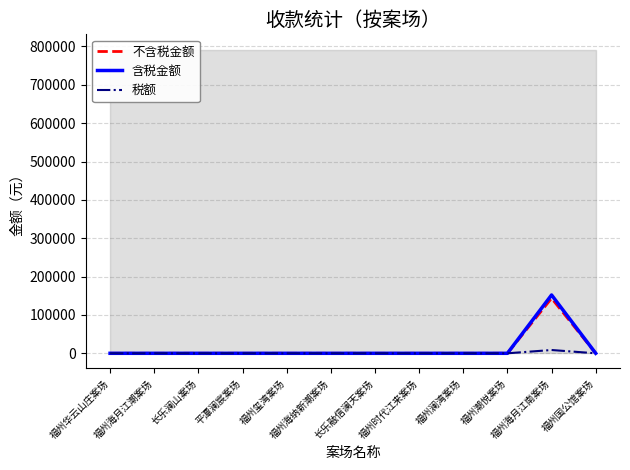

Reading left to right, list all the values displayed in this chart.

不含税金额: 福州华云山庄案场=0.0	福州海月江潮案场=0.0	长乐澜山案场=0.0	平潭澜宸案场=0.0	福州玺湾案场=0.0	福州海纳新潮案场=0.0	长乐融信澜天案场=0.0	福州时代江来案场=0.0	福州澜湾案场=0.0	福州潮悦案场=0.0	福州海月江南案场=143476.6	福州国公馆案场=0.0
含税金额: 福州华云山庄案场=0.0	福州海月江潮案场=0.0	长乐澜山案场=0.0	平潭澜宸案场=0.0	福州玺湾案场=0.0	福州海纳新潮案场=0.0	长乐融信澜天案场=0.0	福州时代江来案场=0.0	福州澜湾案场=0.0	福州潮悦案场=0.0	福州海月江南案场=152085.2	福州国公馆案场=0.0
税额: 福州华云山庄案场=0.0	福州海月江潮案场=0.0	长乐澜山案场=0.0	平潭澜宸案场=0.0	福州玺湾案场=0.0	福州海纳新潮案场=0.0	长乐融信澜天案场=0.0	福州时代江来案场=0.0	福州澜湾案场=0.0	福州潮悦案场=0.0	福州海月江南案场=8608.6	福州国公馆案场=0.0